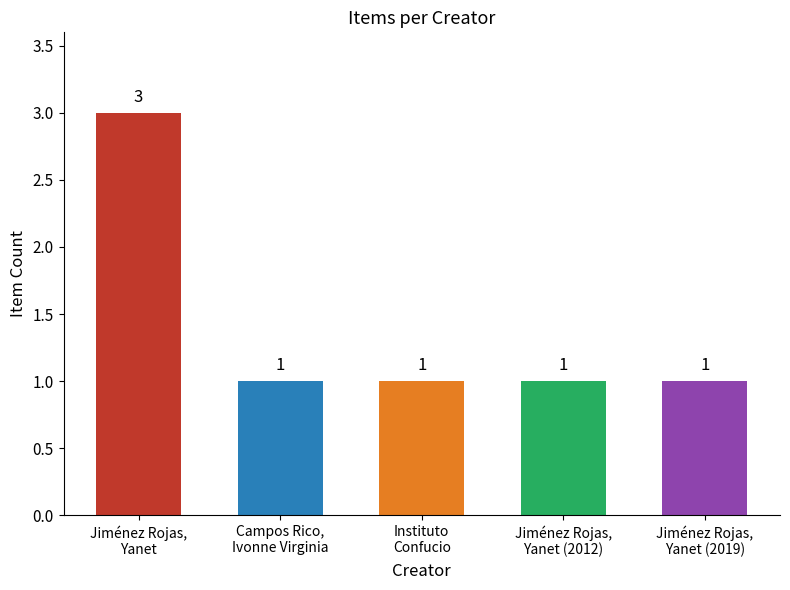

What is the maximum value shown in the chart?

3